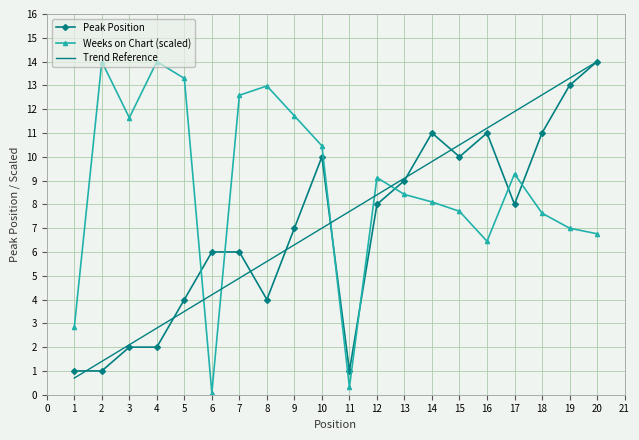

What is the total value across all series at 2?

16.4